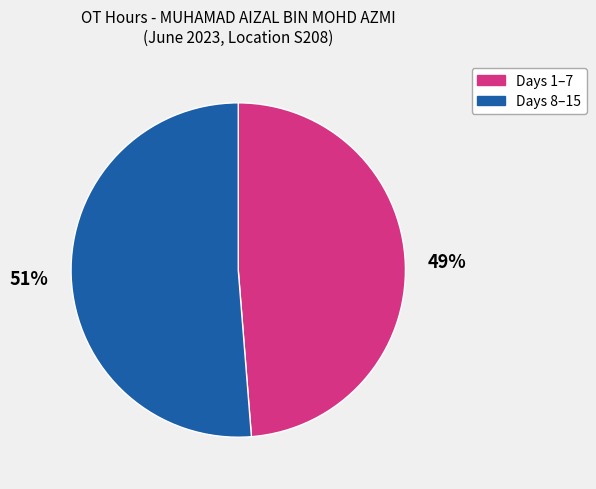

To the nearest percent, what is the average slice percentage?

50%